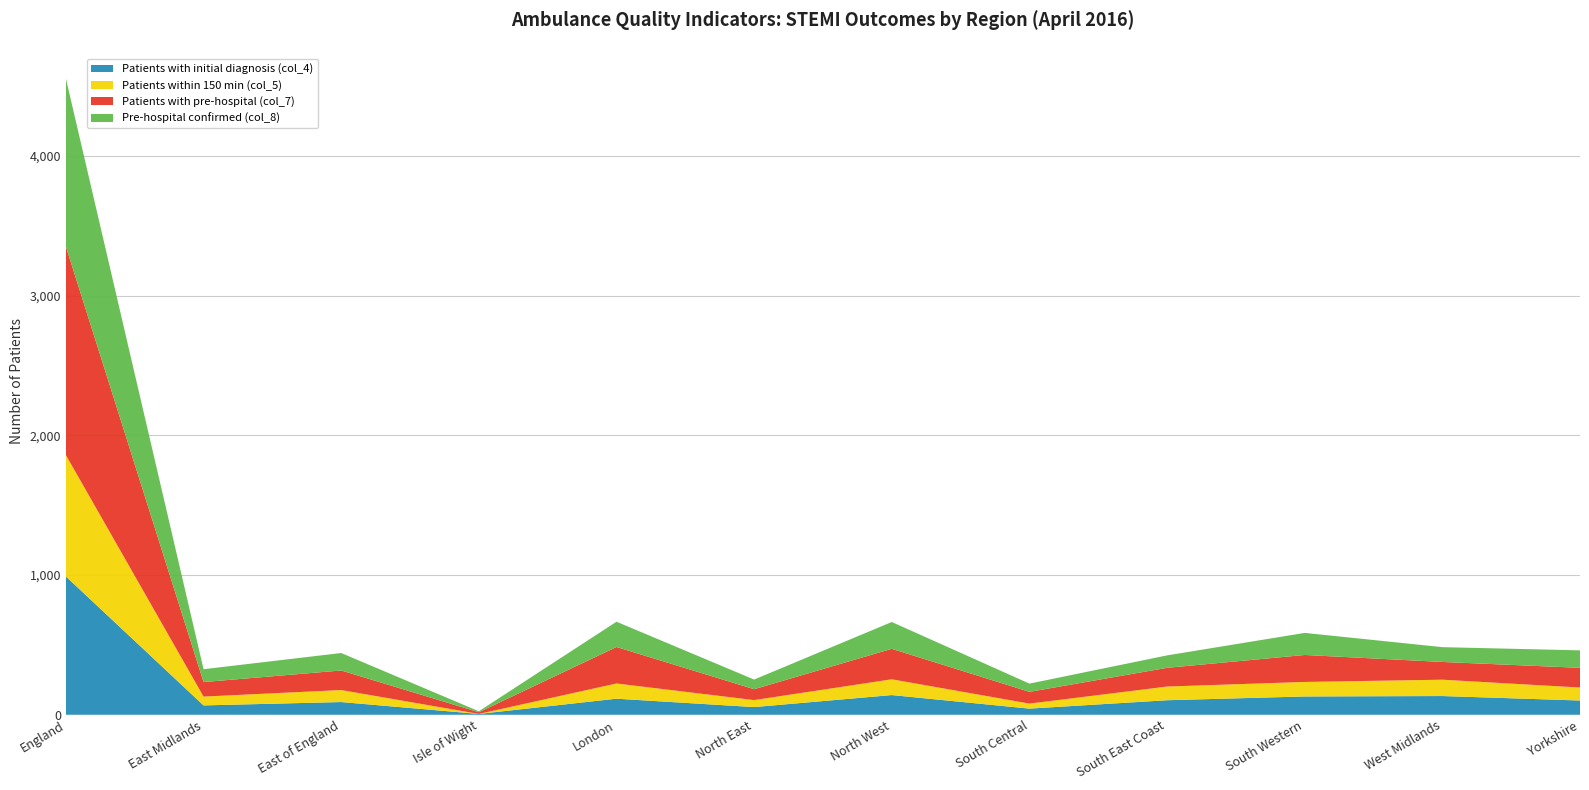

Reading left to right, list all the values displayed in this chart.

Patients with initial diagnosis (col_4): England=990	East Midlands=67	East of England=91	Isle of Wight=6	London=115	North East=55	North West=141	South Central=44	South East Coast=104	South Western=131	West Midlands=134	Yorkshire=102
Patients within 150 min (col_5): England=869	East Midlands=63	East of England=86	Isle of Wight=0	London=109	North East=50	North West=113	South Central=36	South East Coast=98	South Western=104	West Midlands=117	Yorkshire=93
Patients with pre-hospital (col_7): England=1492	East Midlands=104	East of England=140	Isle of Wight=12	London=261	North East=78	North West=218	South Central=84	South East Coast=134	South Western=193	West Midlands=127	Yorkshire=141
Pre-hospital confirmed (col_8): England=1203	East Midlands=92	East of England=125	Isle of Wight=7	London=181	North East=69	North West=192	South Central=59	South East Coast=89	South Western=158	West Midlands=106	Yorkshire=125